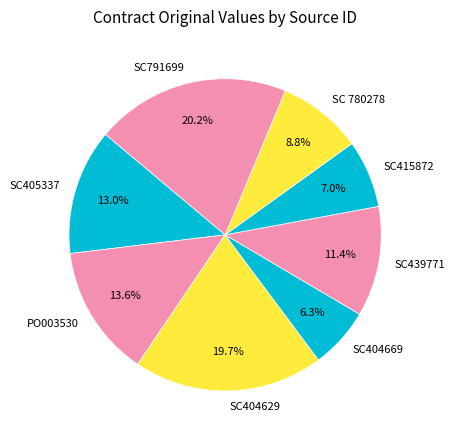

How many slices are in this pie chart?

8